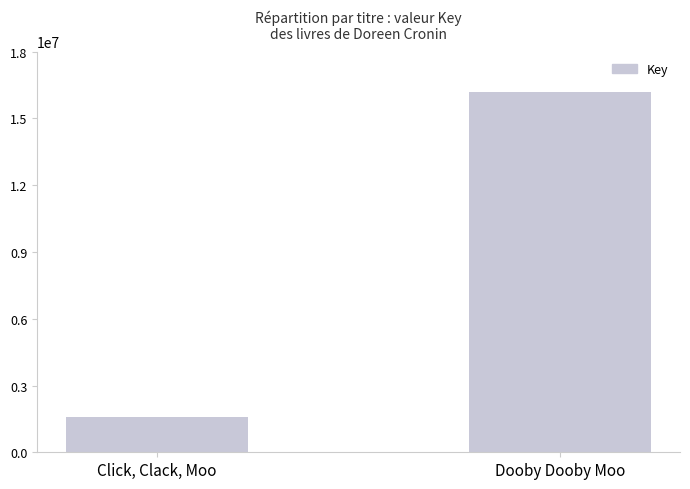

How many bars are there in total?

2